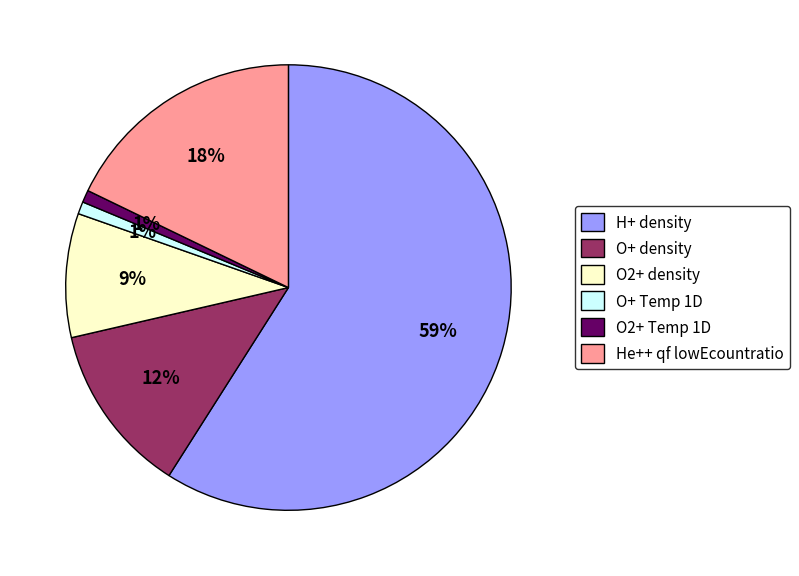

What percentage is the H+ density slice, to the nearest percent?

59%